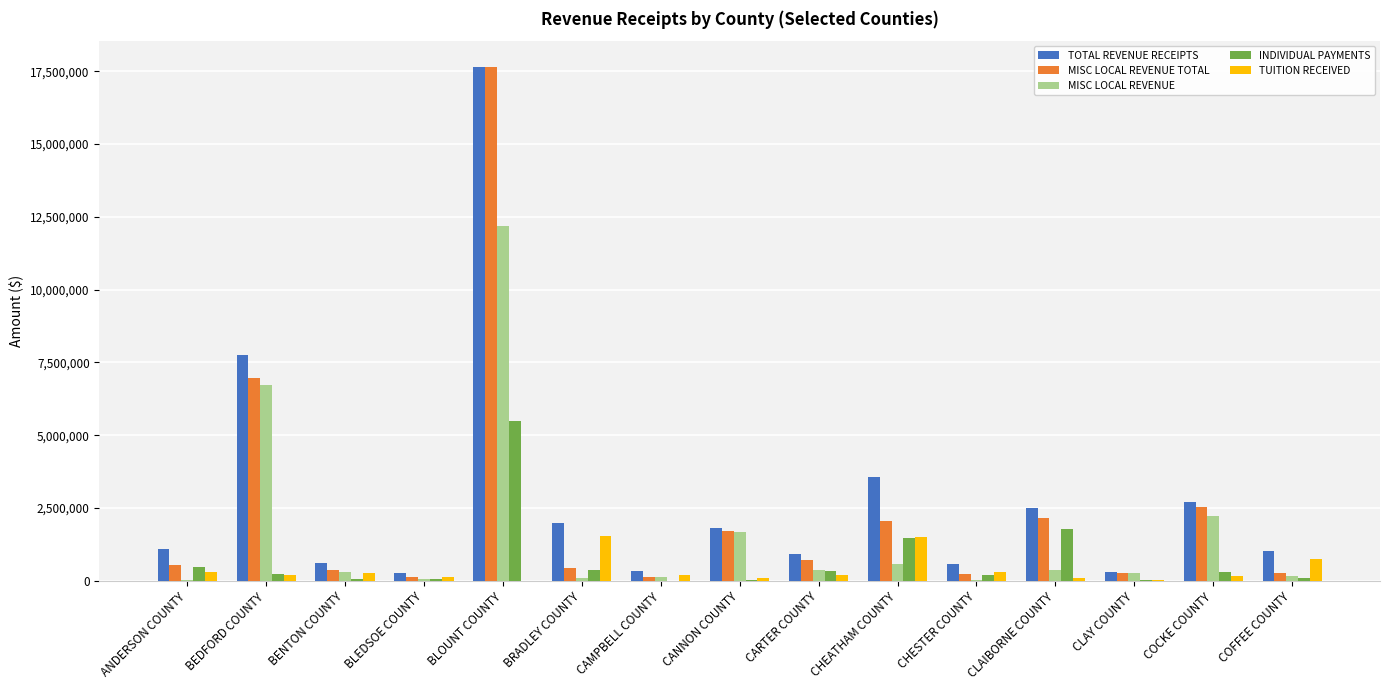

How many groups of bars are there?

15